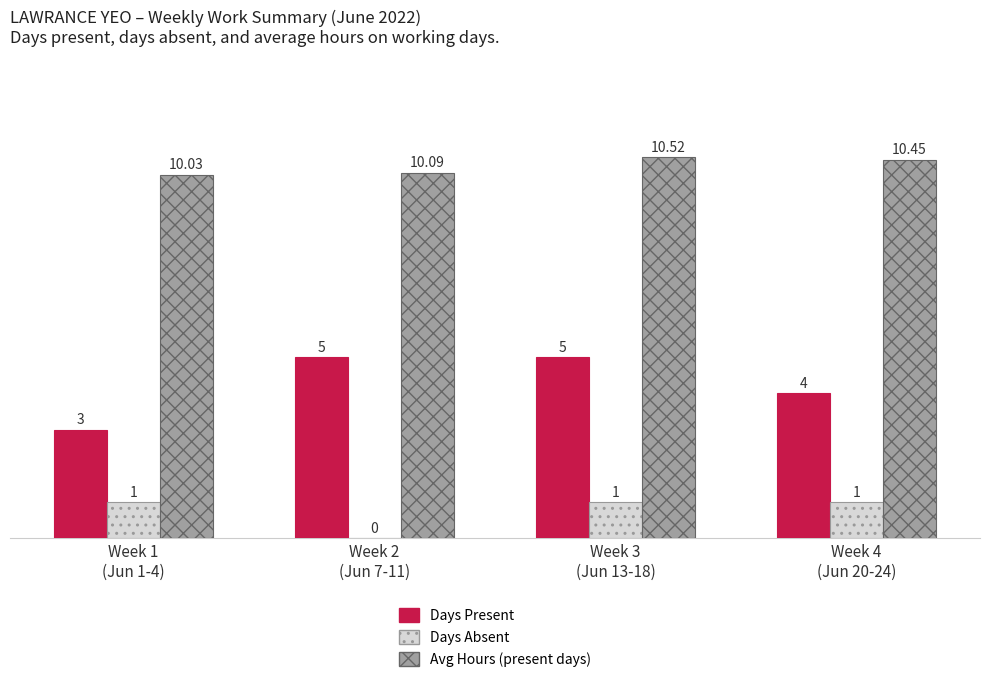

Is the value of Avg Hours (present days) at Week 4
(Jun 20-24) greater than the value of Days Present at Week 3
(Jun 13-18)?

Yes